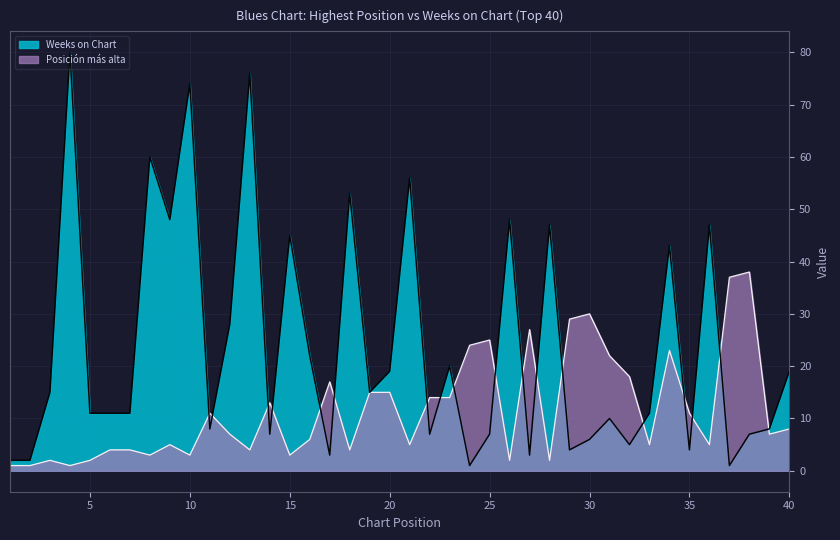

At which category is the sum across all series the highest?

4